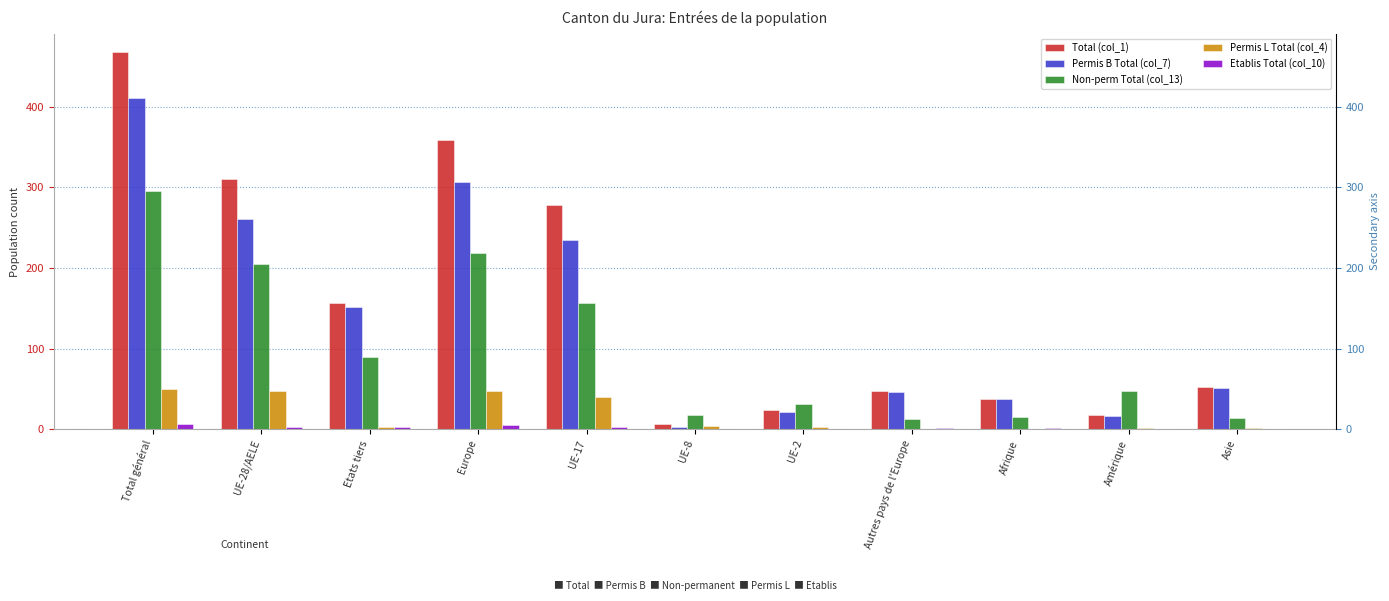

Which label corresponds to the smallest value in the chart?

Autres pays de l'Europe